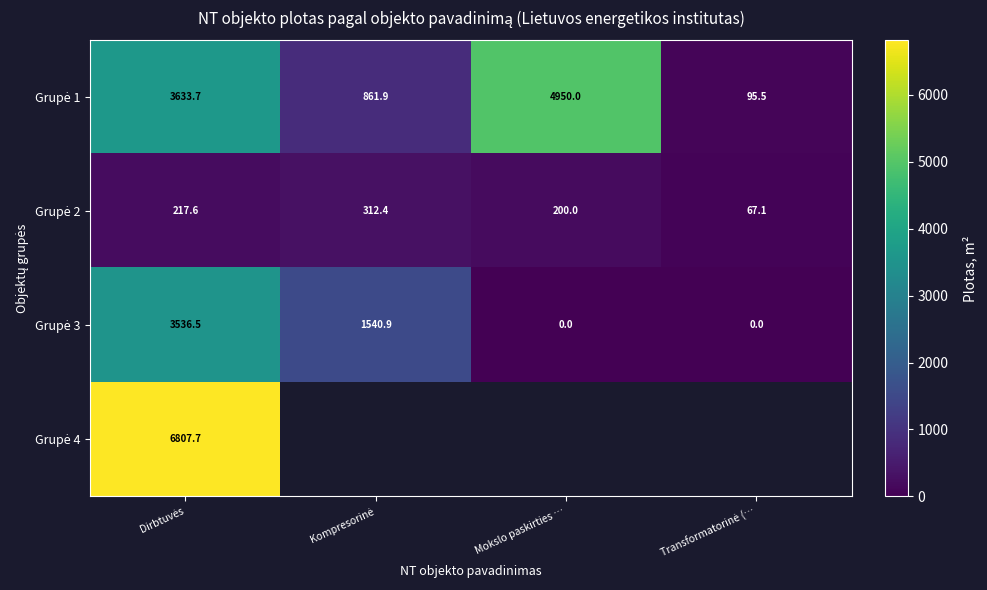

At which label does Grupė 2 reach its peak?

Kompresorinė